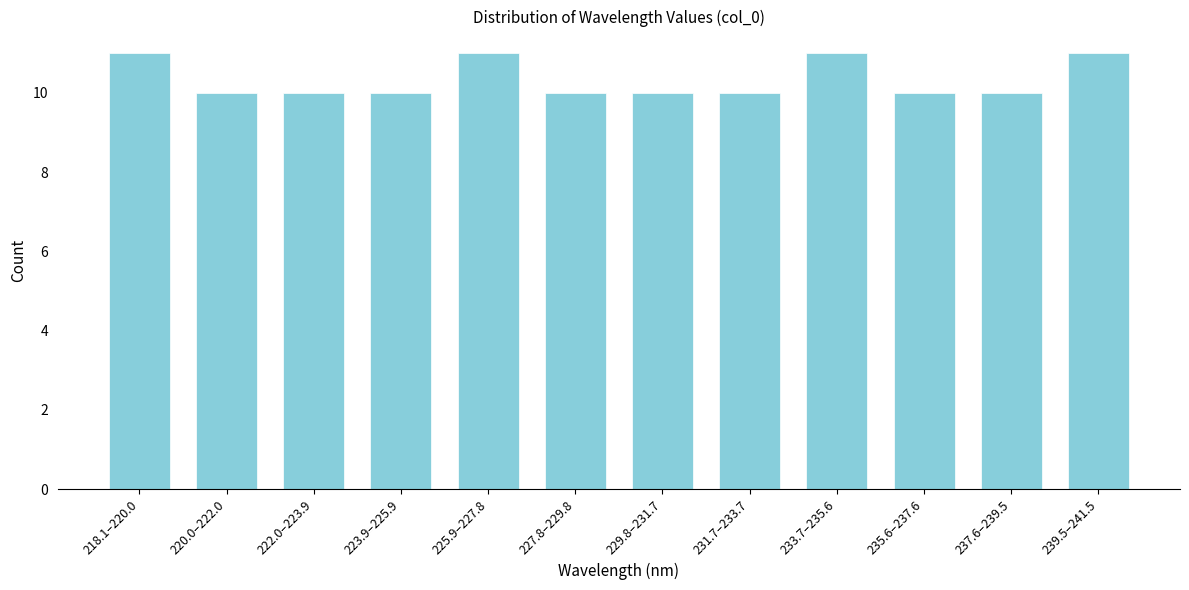

Reading left to right, what are all the values shown in this chart?

218.1–220.0=11	220.0–222.0=10	222.0–223.9=10	223.9–225.9=10	225.9–227.8=11	227.8–229.8=10	229.8–231.7=10	231.7–233.7=10	233.7–235.6=11	235.6–237.6=10	237.6–239.5=10	239.5–241.5=11